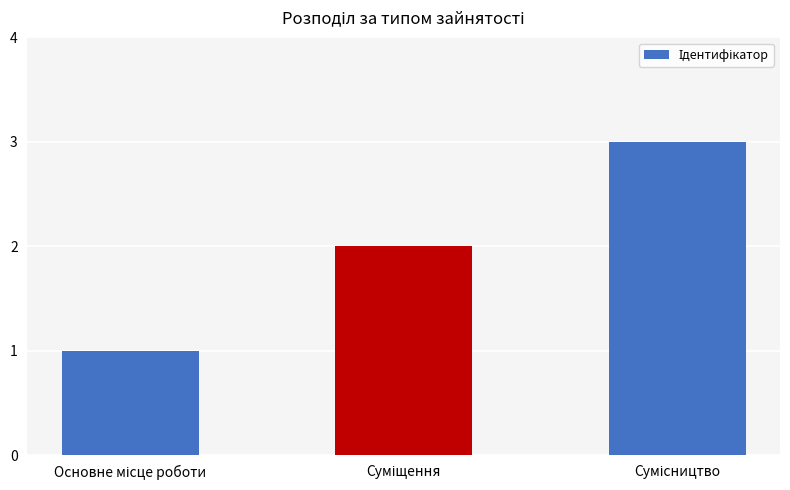

What is the maximum value shown in the chart?

3